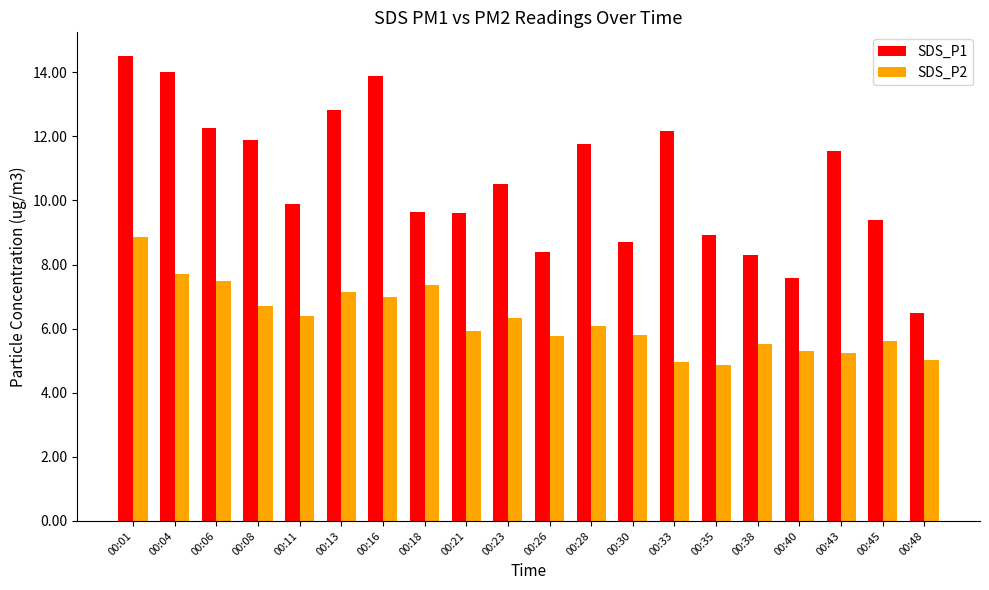

The SDS_P2 series shows 4.8 at 00:06. True or false?

False